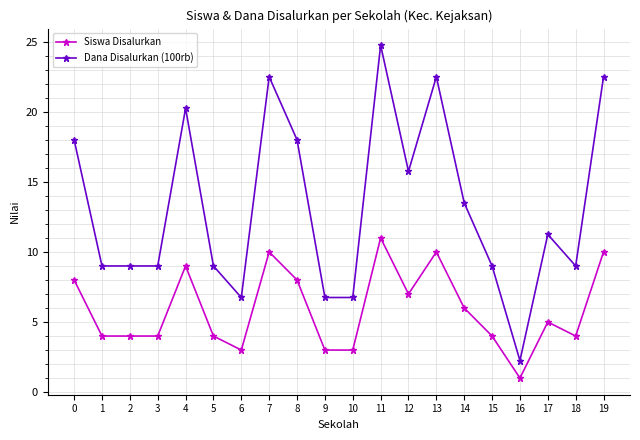

List the series in order of their overall mean, lowest first.

Siswa Disalurkan, Dana Disalurkan (100rb)